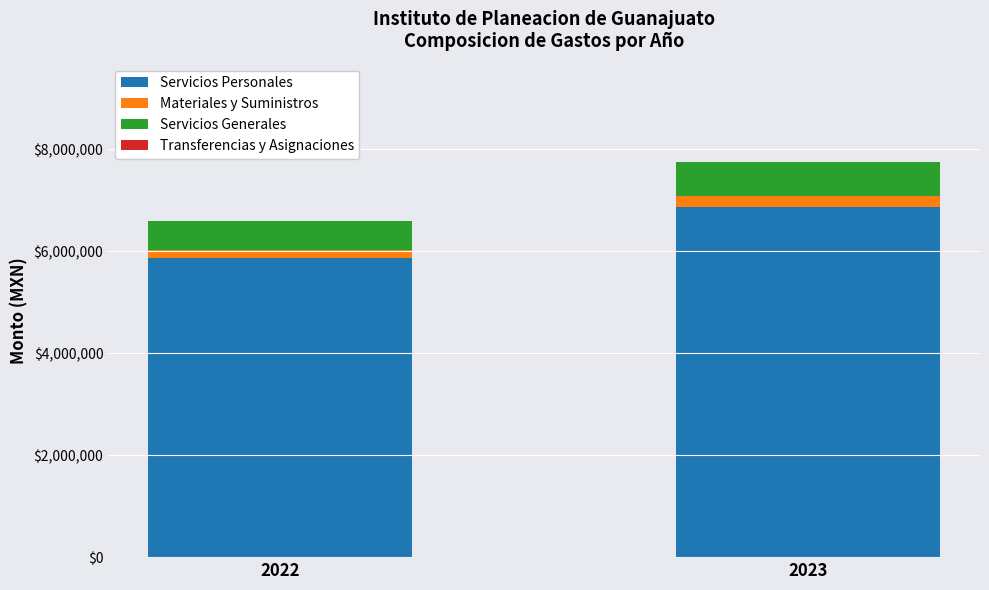

What is the total value across all series at 2023?

7745909.2